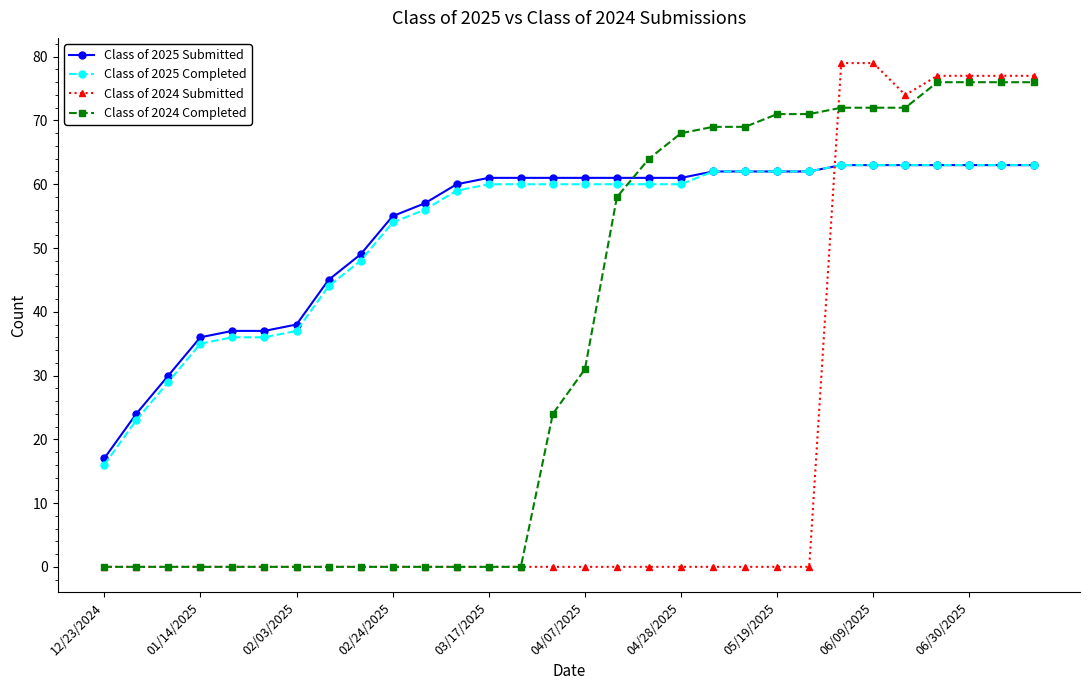

What is the value of the Class of 2025 Completed point at the 28th from the left?

63